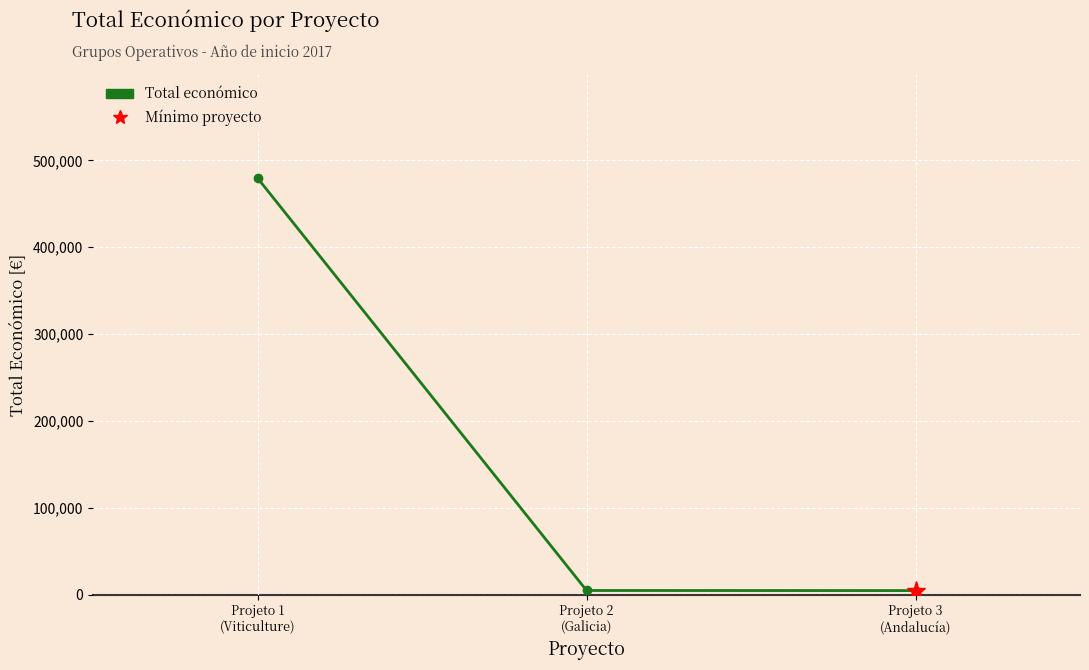

List the labels in order of value, largest first.

Projeto 1
(Viticulture), Projeto 2
(Galicia), Projeto 3
(Andalucía)